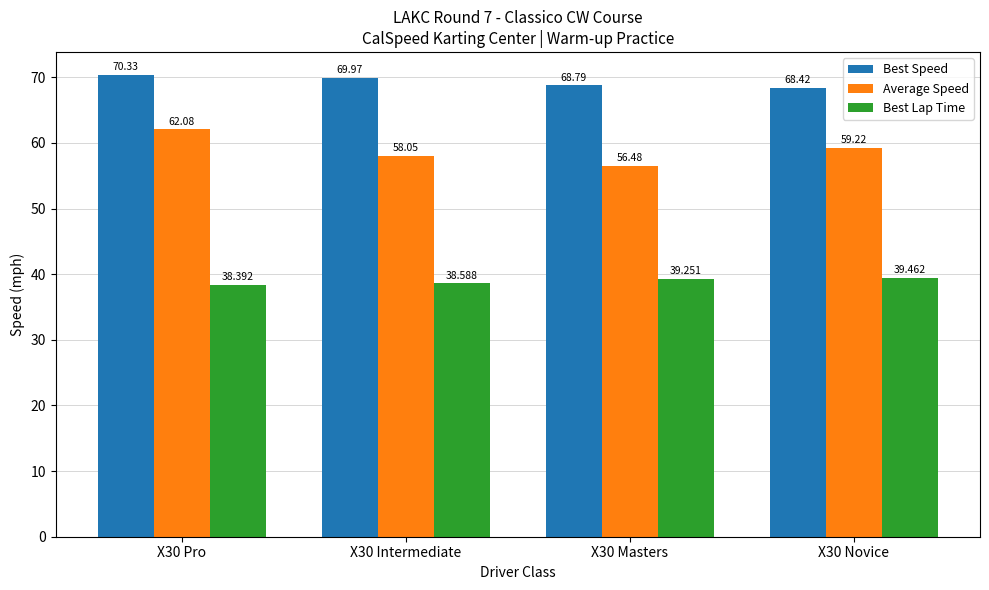

Rank the series by their average value, from lowest to highest.

Best Lap Time, Average Speed, Best Speed